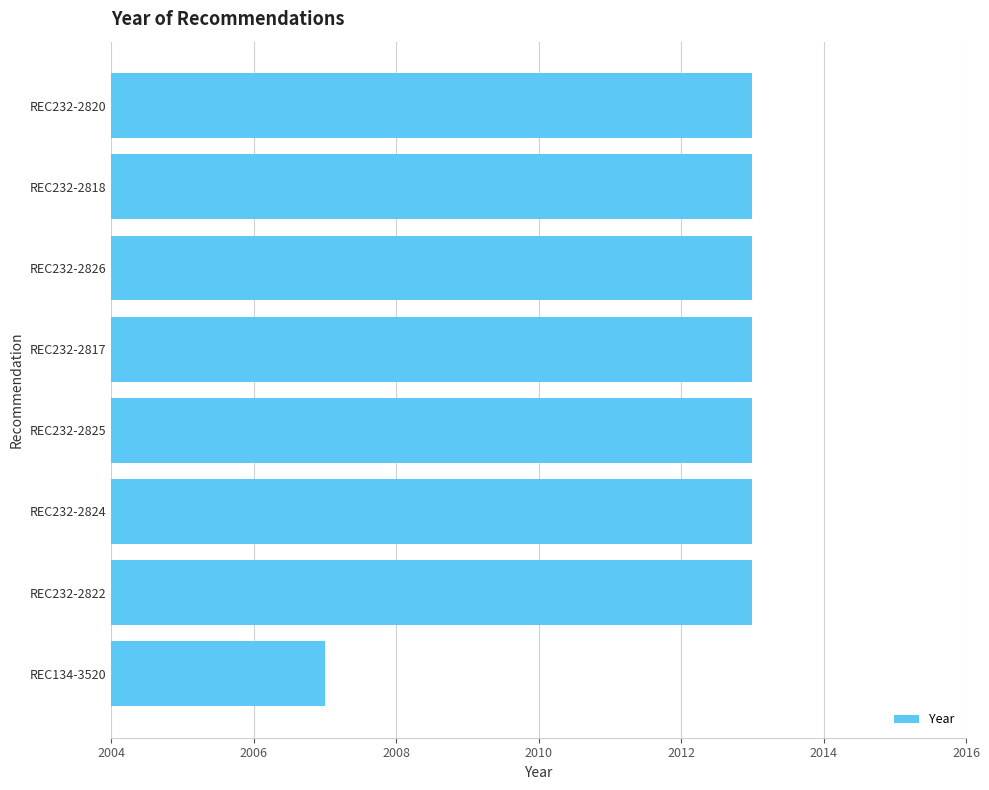

The value at REC232-2825 is 2013. True or false?

True